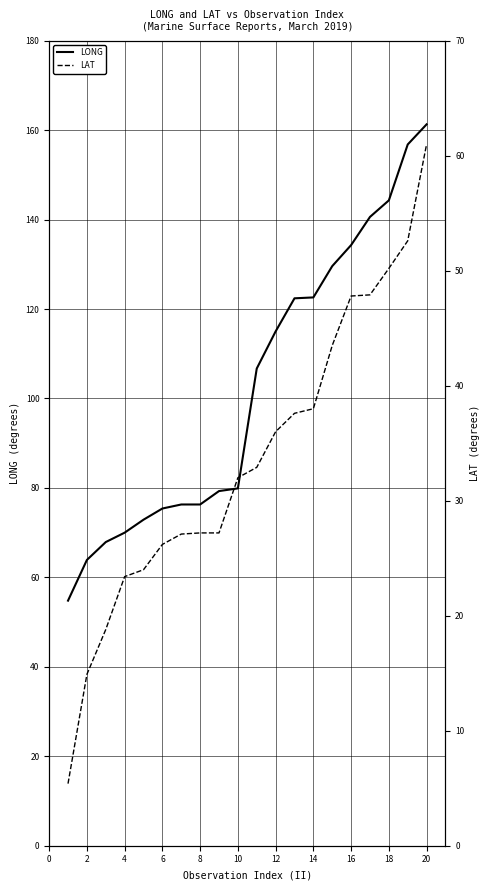

What is the difference between the maximum and minimum values in the LONG series?

106.5